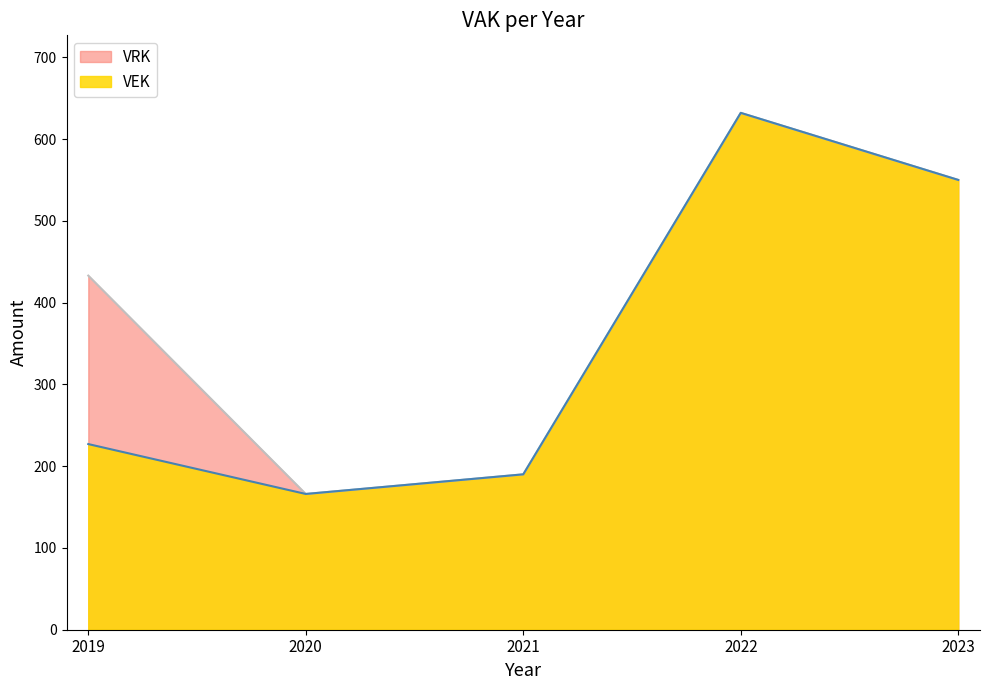

How many data points are less than 227?

2